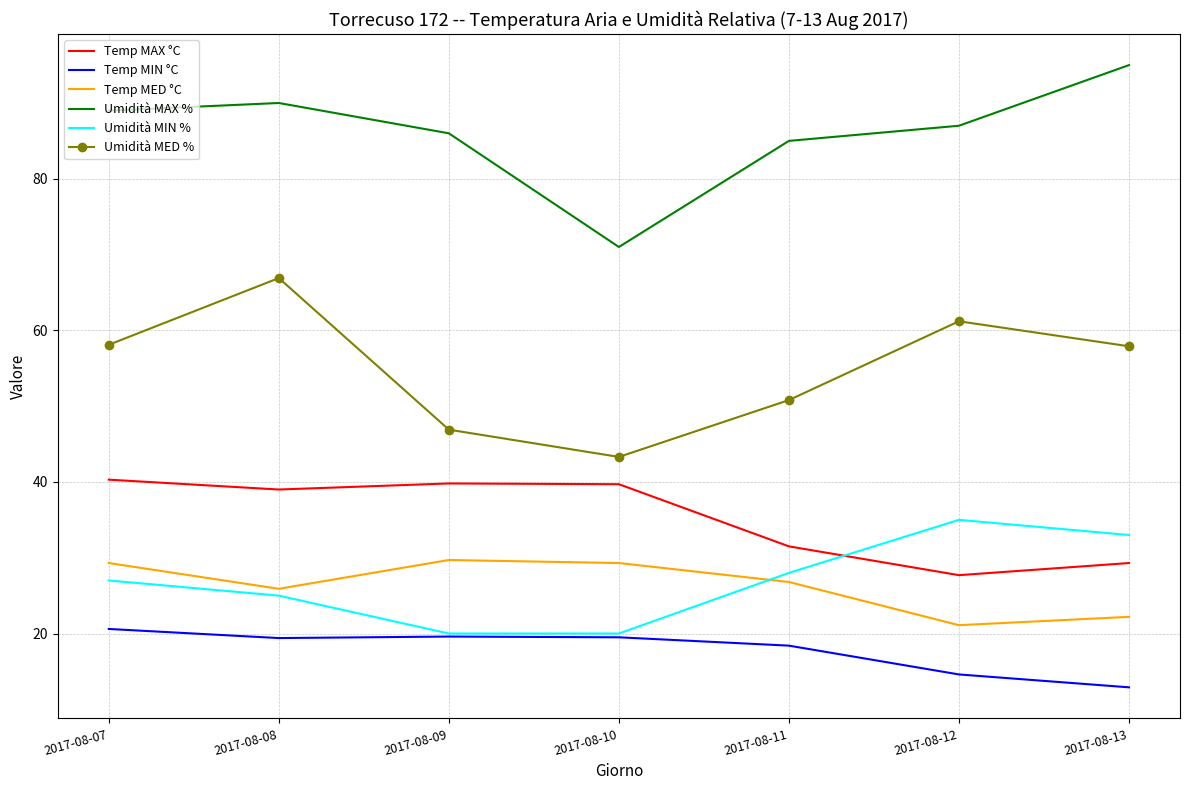

Which series changed the most between 2017-08-07 and 2017-08-10?

Umidità MAX %